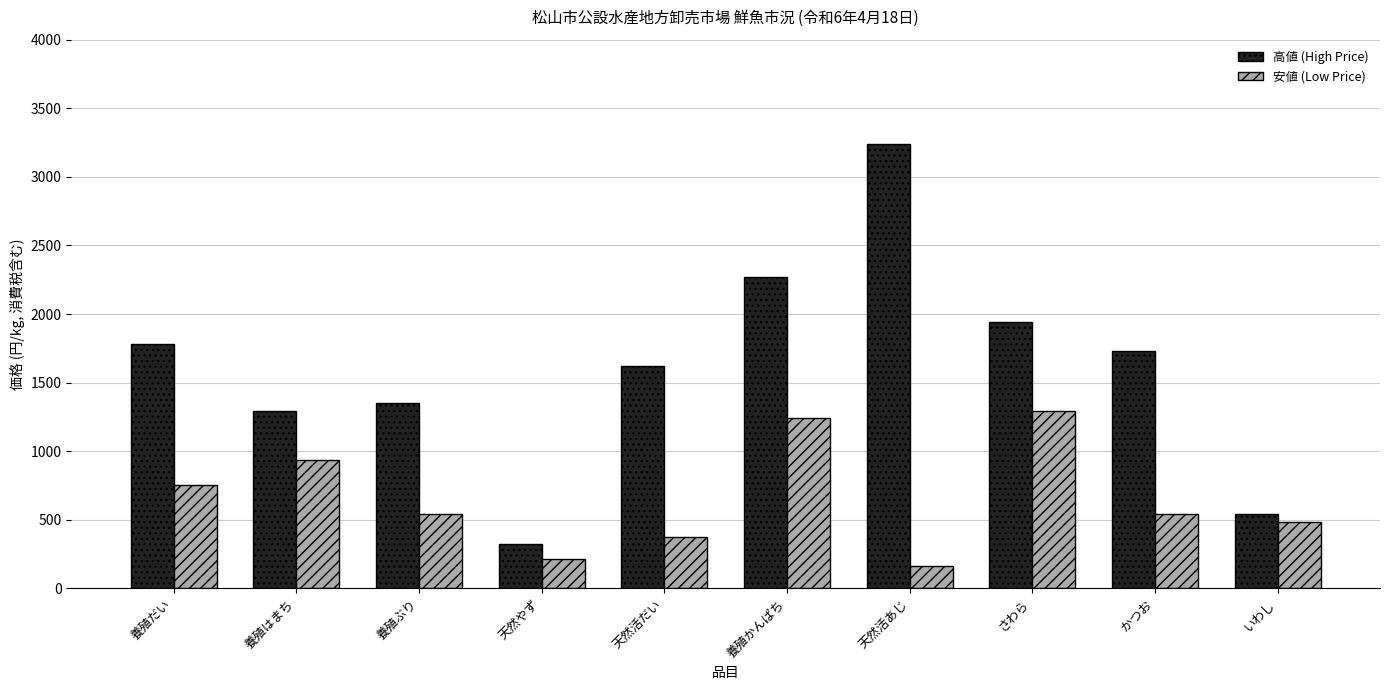

Where does the 安値 (Low Price) series first go above 540?

養殖だい